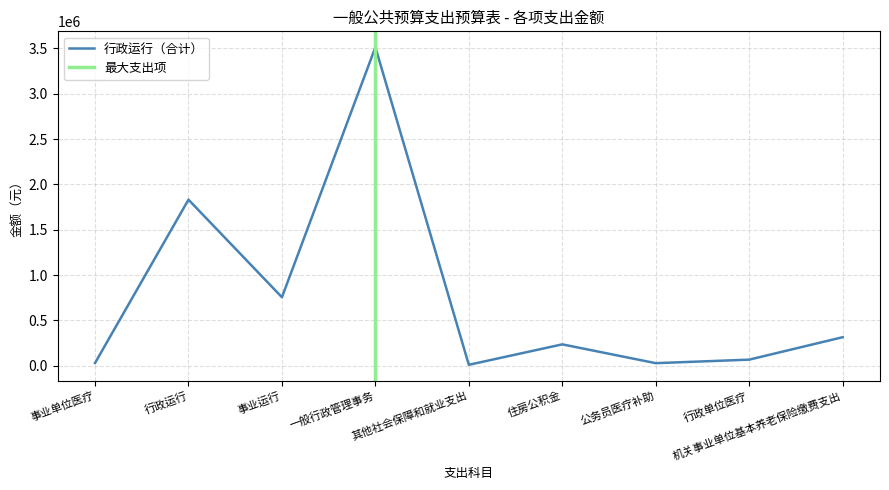

Is it true that the value at 行政单位医疗 is 116019?

False